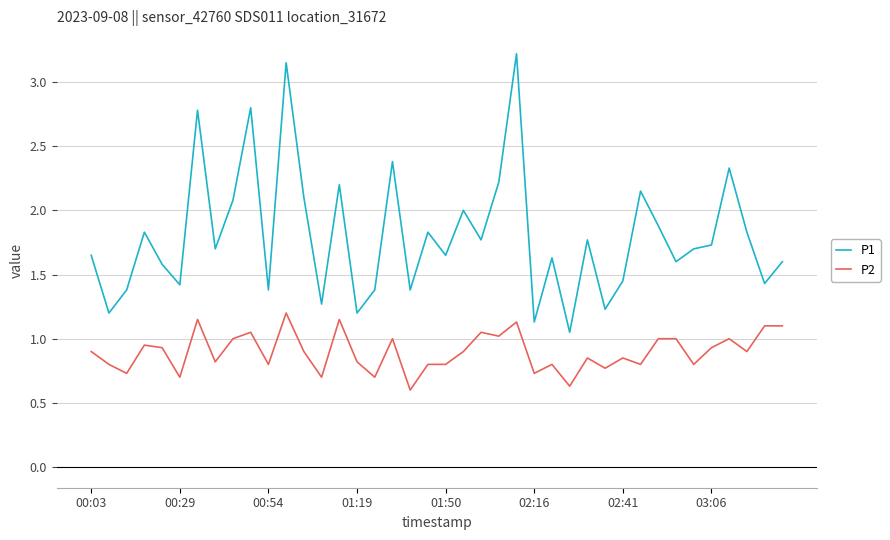

What is the minimum value shown in the chart?

0.6